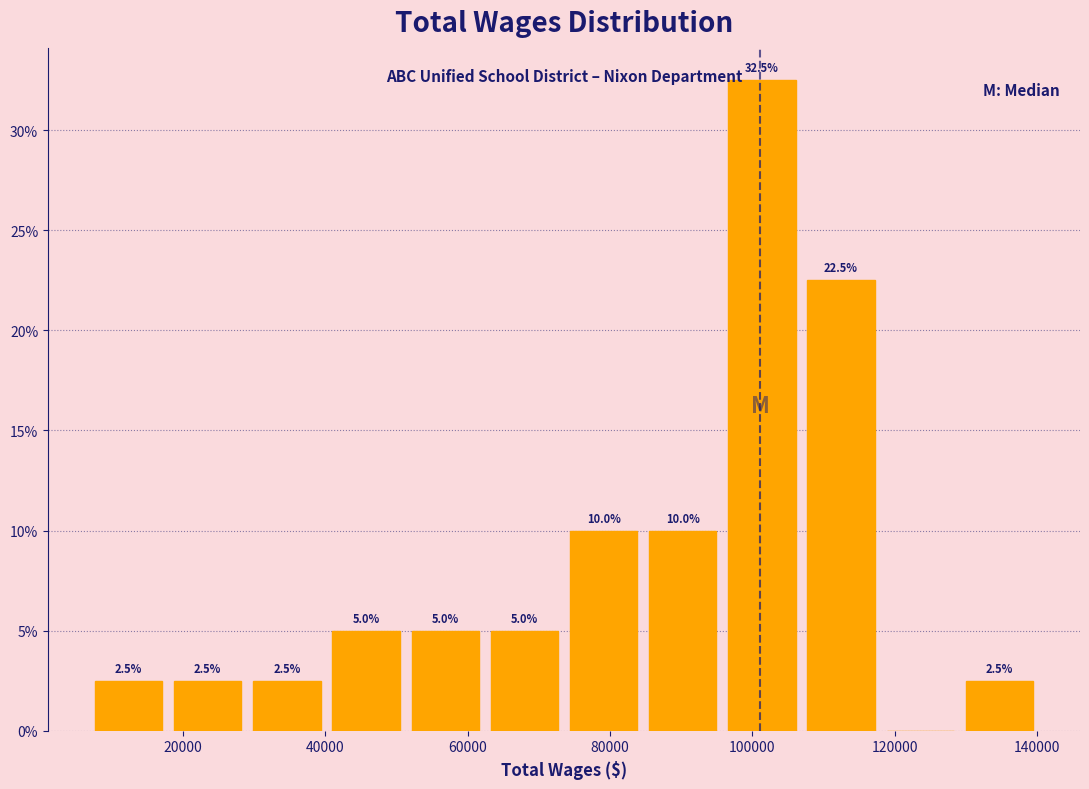

Over which range of the x-axis is the bar tallest?

96000 to 108000